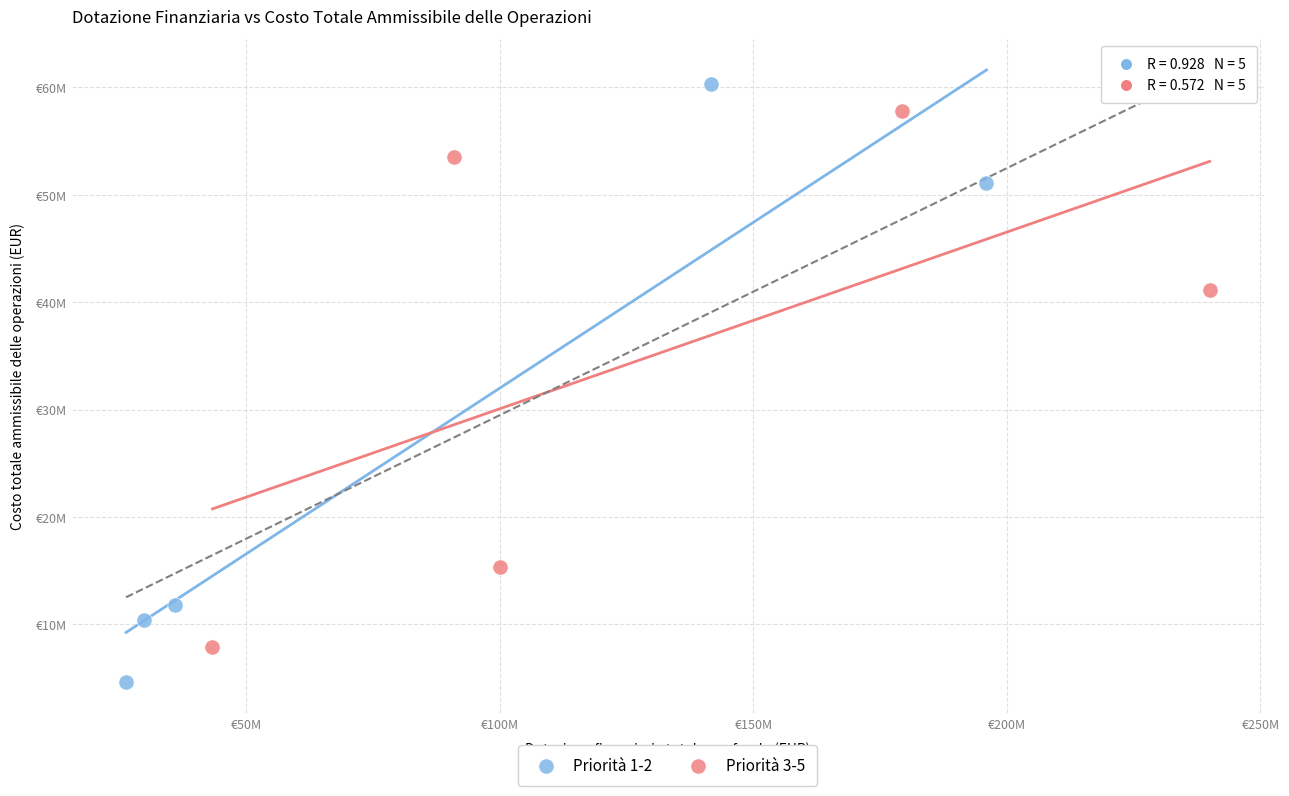

What are all the series names shown in the legend?

Priorità 1-2, Priorità 3-5